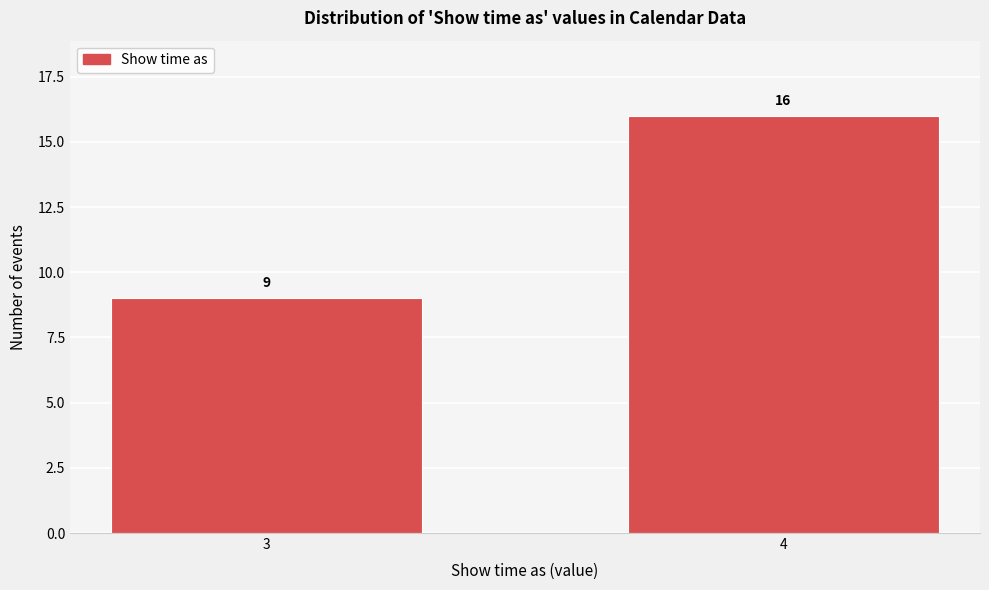

Reading right to left, extract all data points from this chart.

16	9